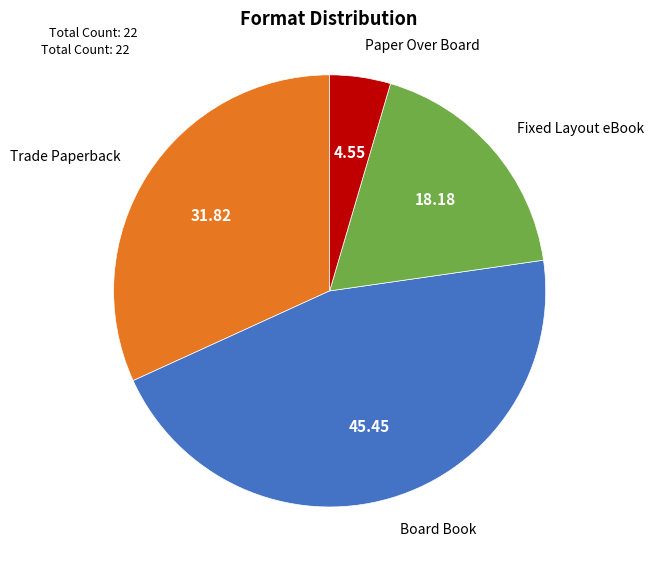

Is there a majority slice in this chart?

No